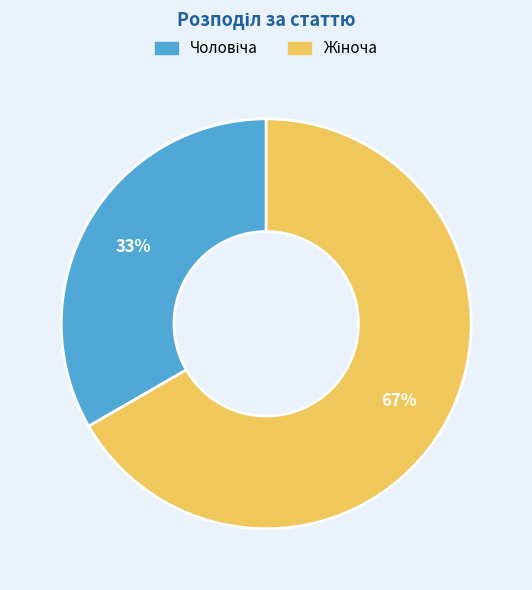

Is there any slice that represents more than half of the pie?

Yes